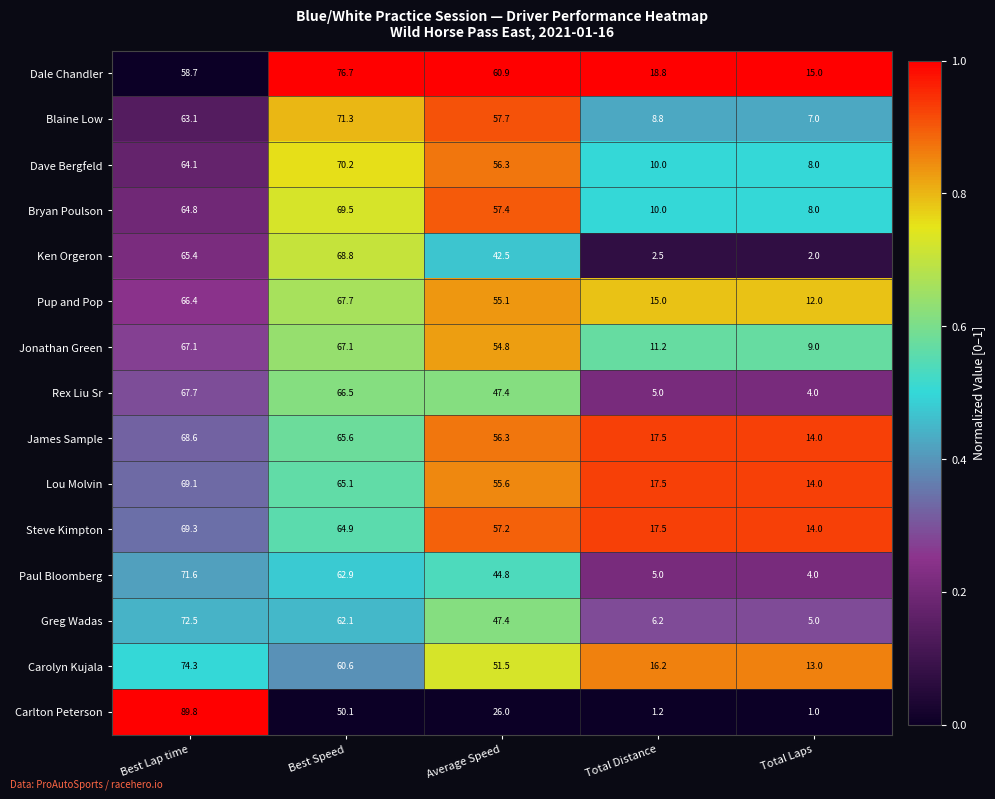

Which series has the largest range (max minus min)?

Carlton Peterson